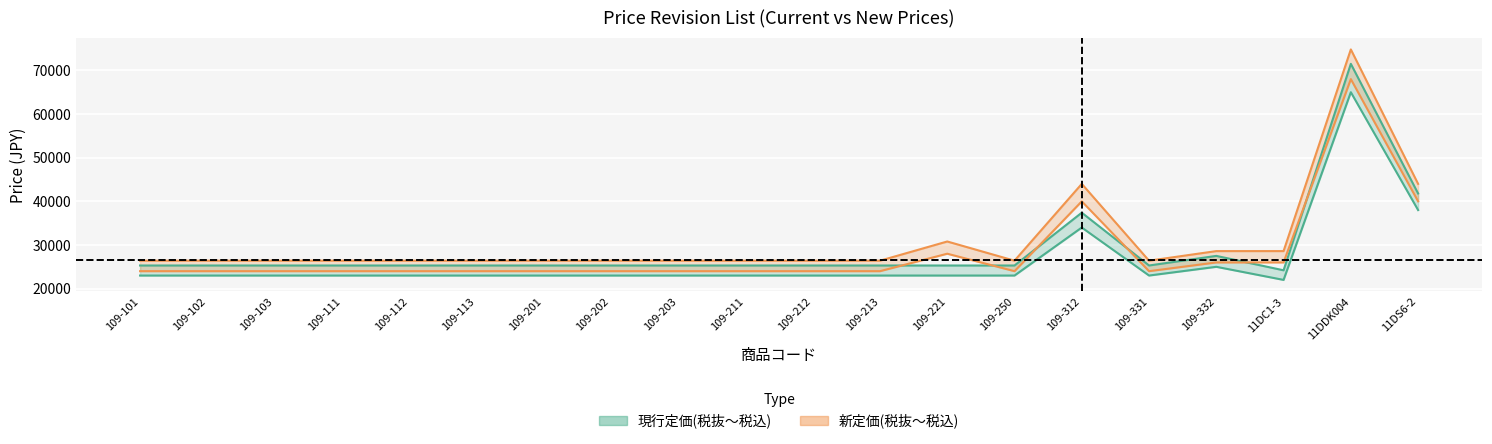

The value of 現行定価(税抜) at 109-331 is 6715. True or false?

False